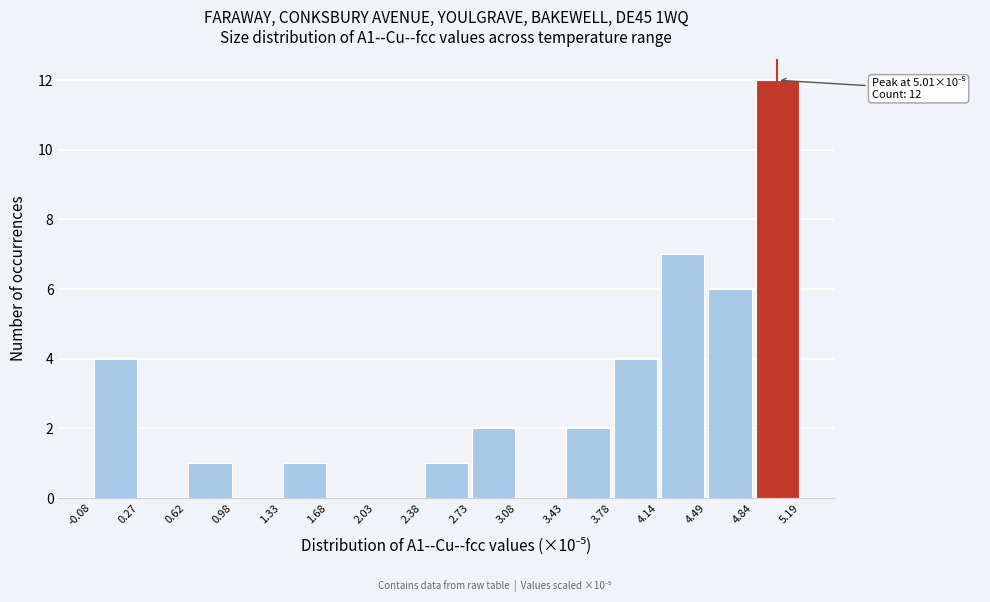

Over which range of the x-axis is the bar tallest?

4.84 to 5.19